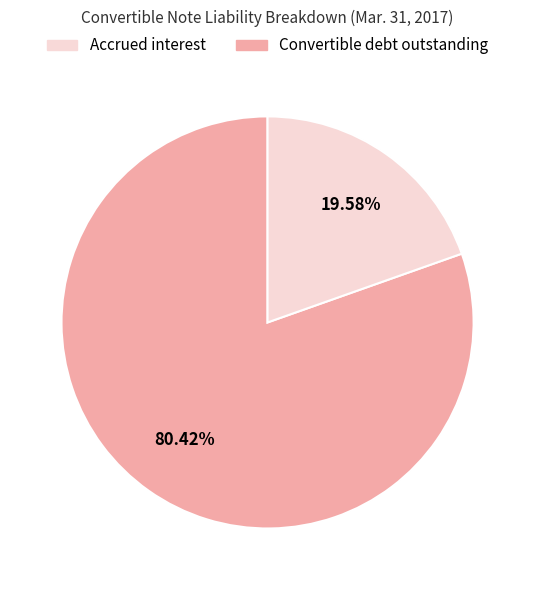

How many segments does this pie chart have?

2